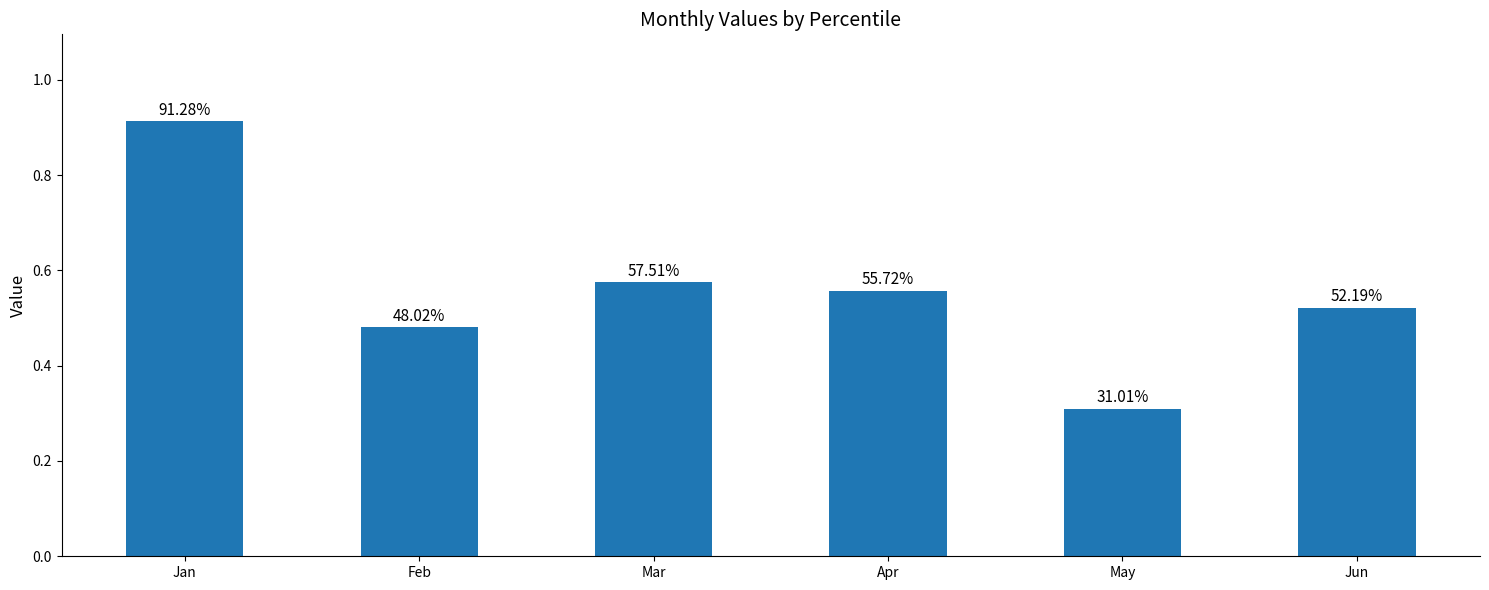

What is the greatest value displayed?

0.9